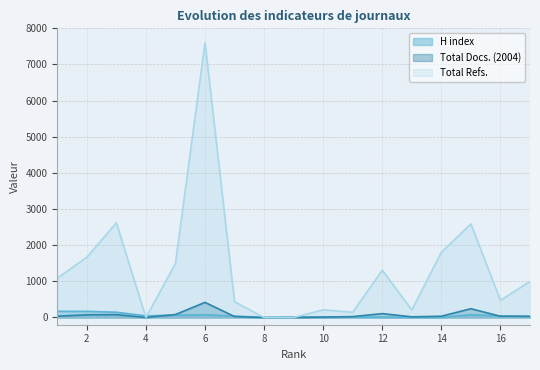

Is the value of H index at 15 greater than the value of Total Refs. at 13?

No